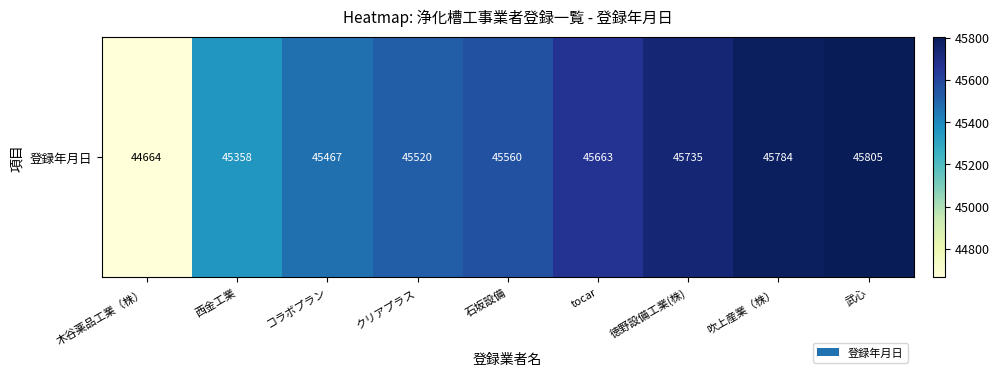

The chart shows a value of 44664 at 木谷薬品工業（株）. True or false?

True